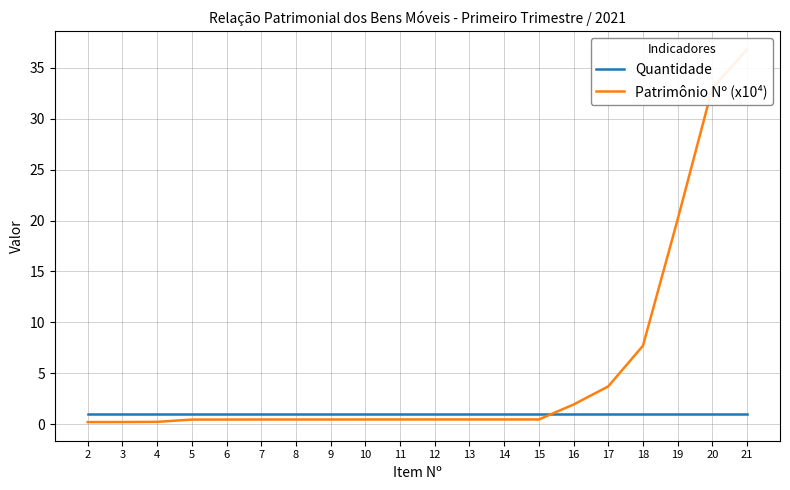

Between 6 and 9, which is larger?

6